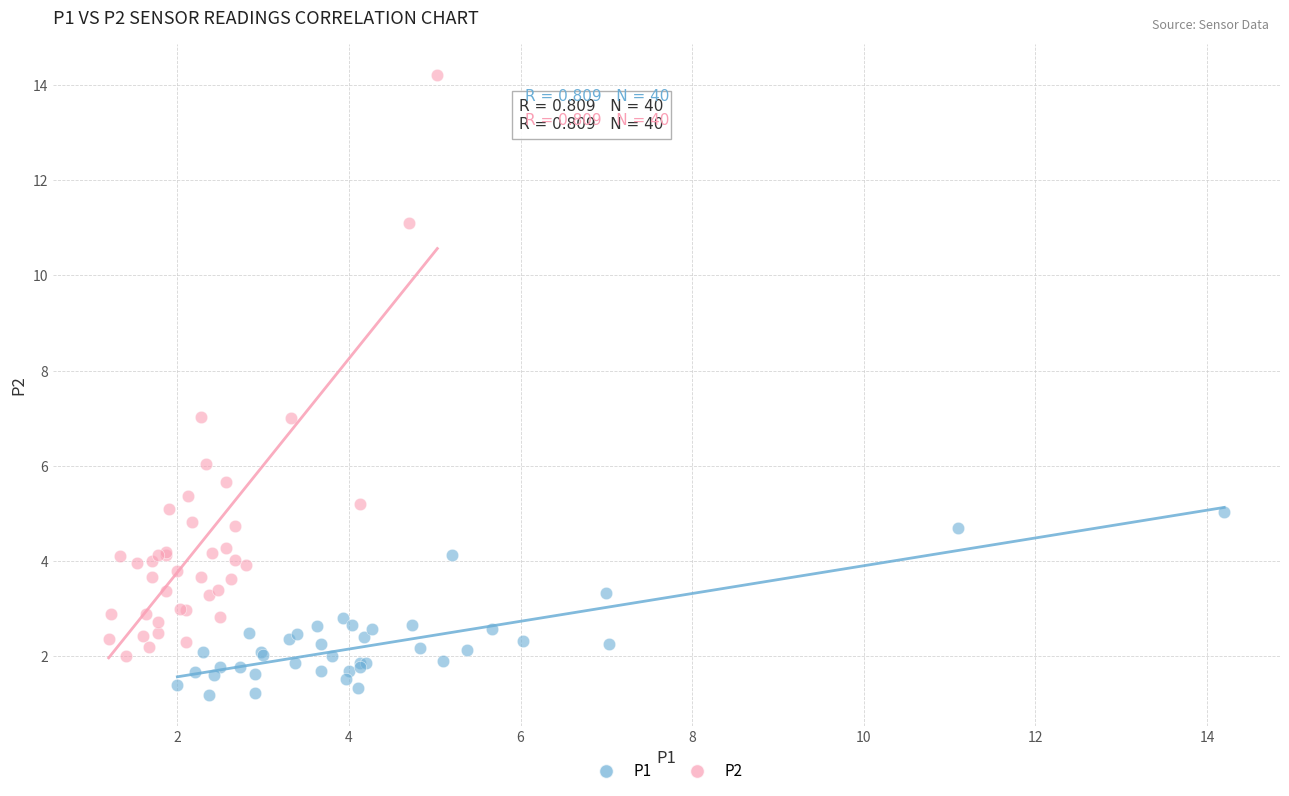

Which series has the largest Y range (max minus min)?

P2